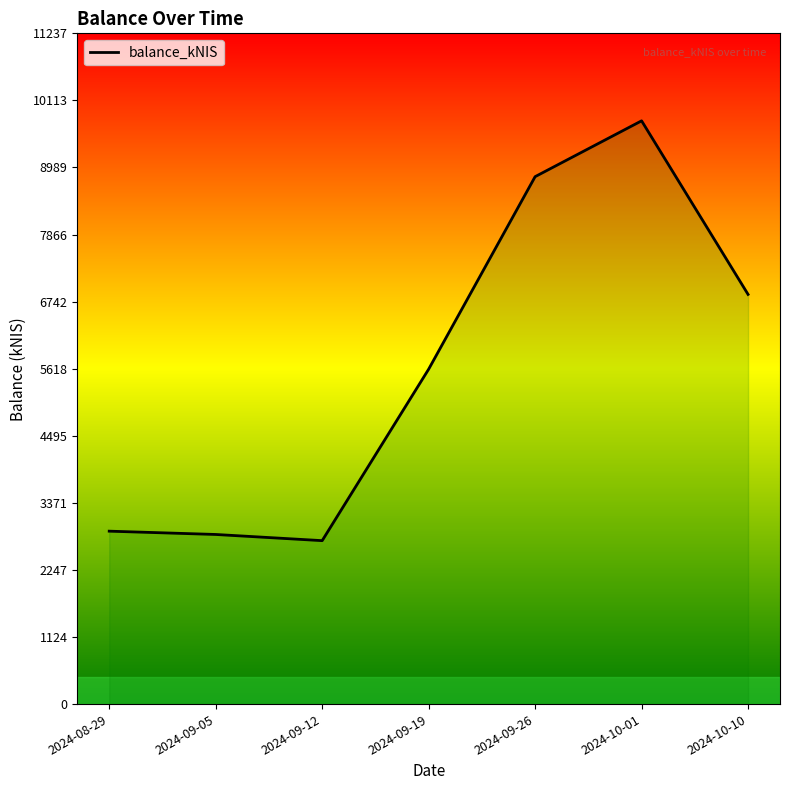

How many points are higher than both their immediate neighbors (excluding endpoints)?

1